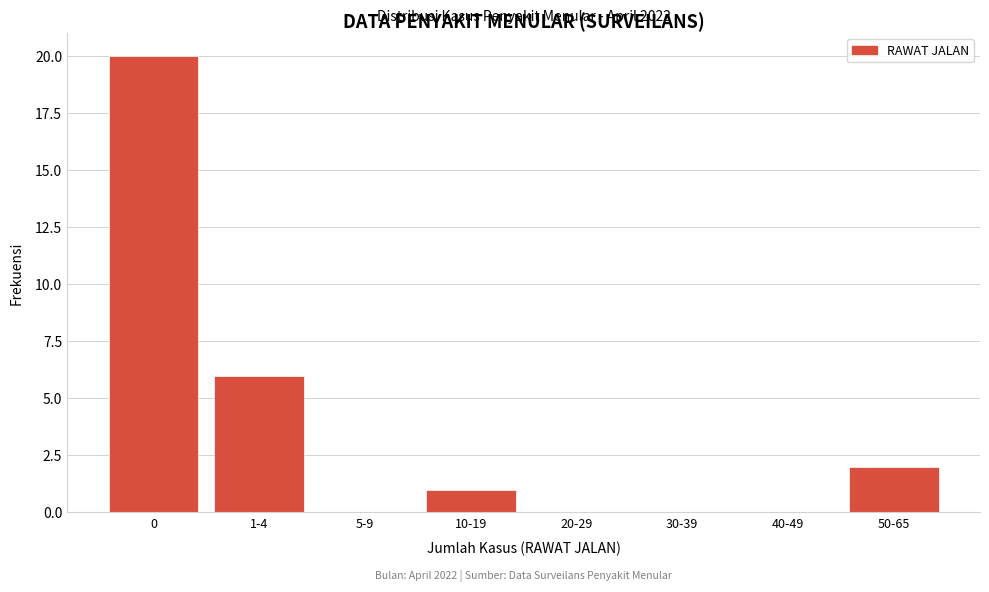

Reading right to left, transcribe all the data shown in this chart.

50-65=2	40-49=0	30-39=0	20-29=0	10-19=1	5-9=0	1-4=6	0=20